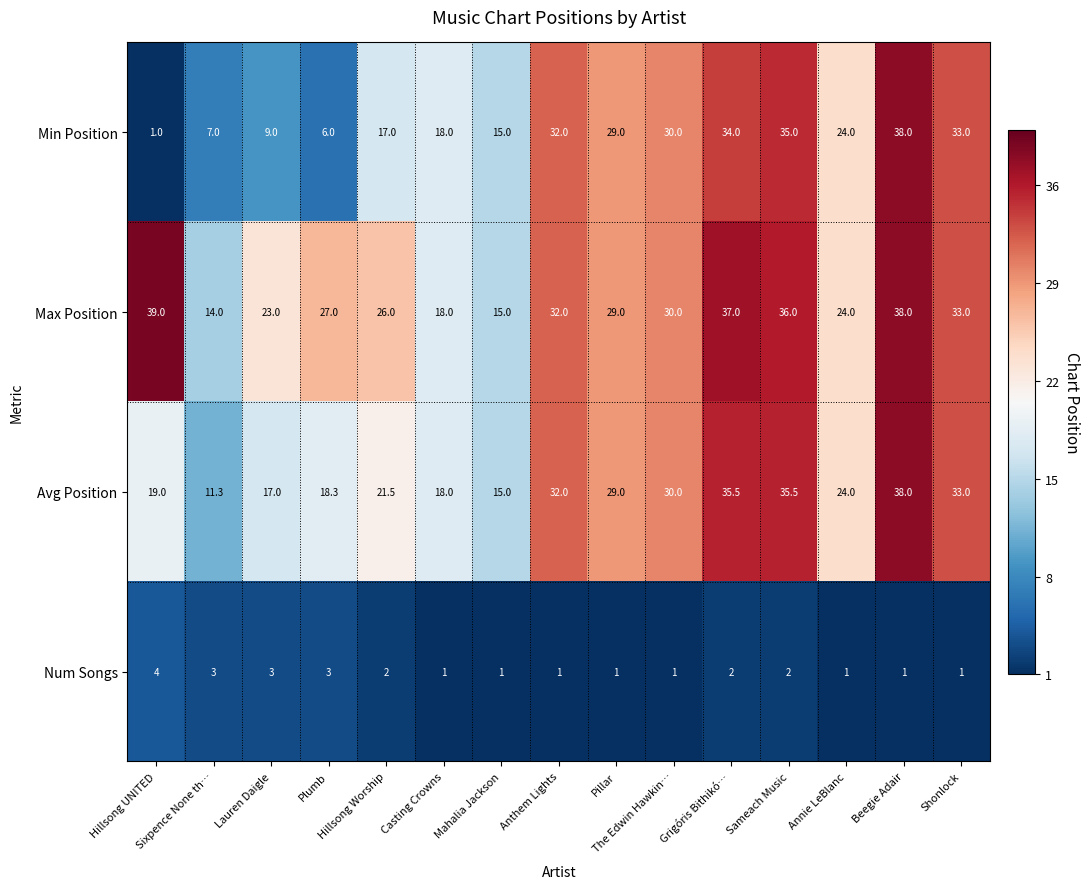

Which series has the largest range (max minus min)?

Min Position